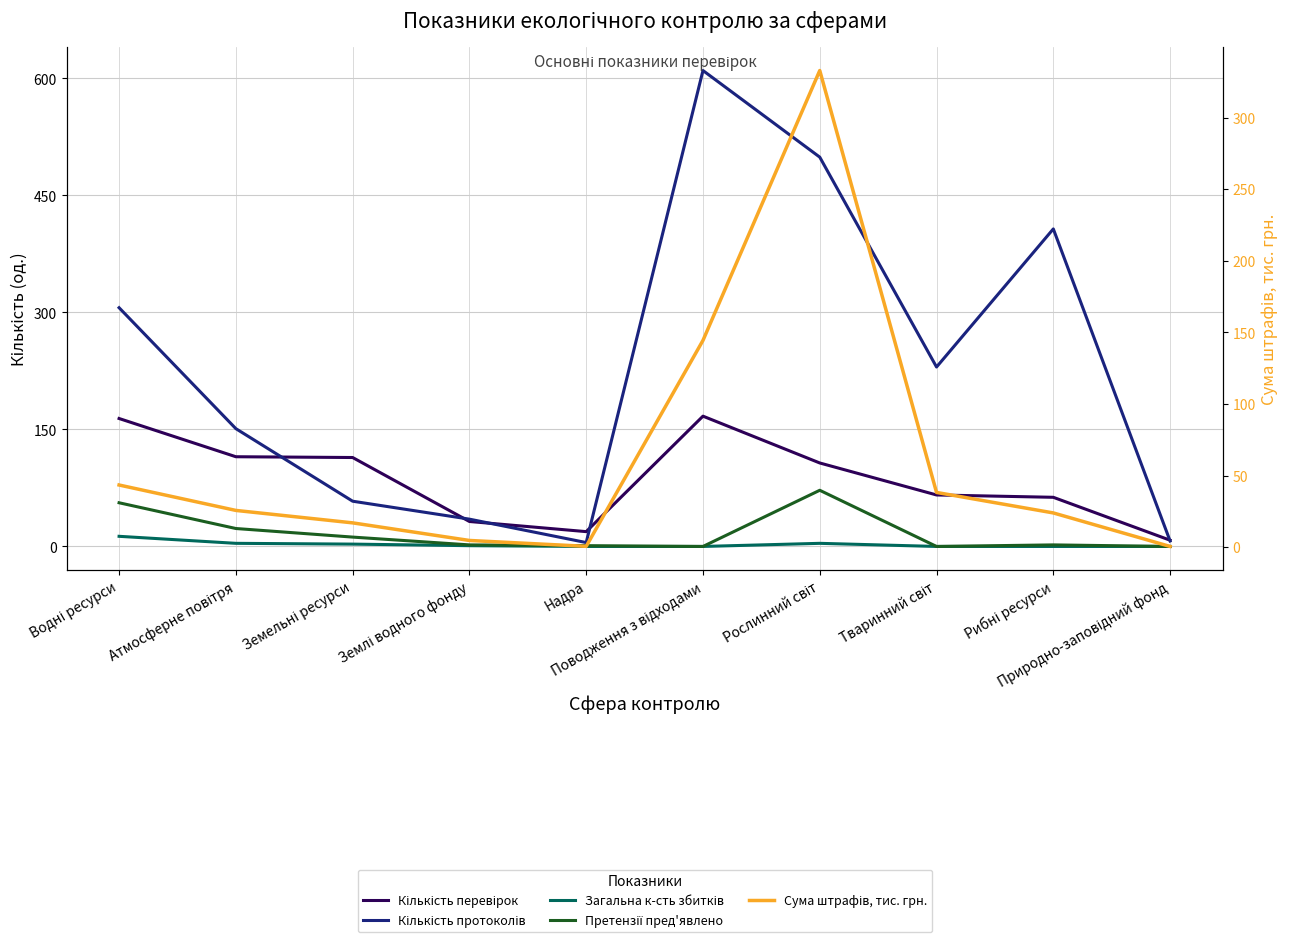

What is the label of the 9th point from the left?

Рибні ресурси